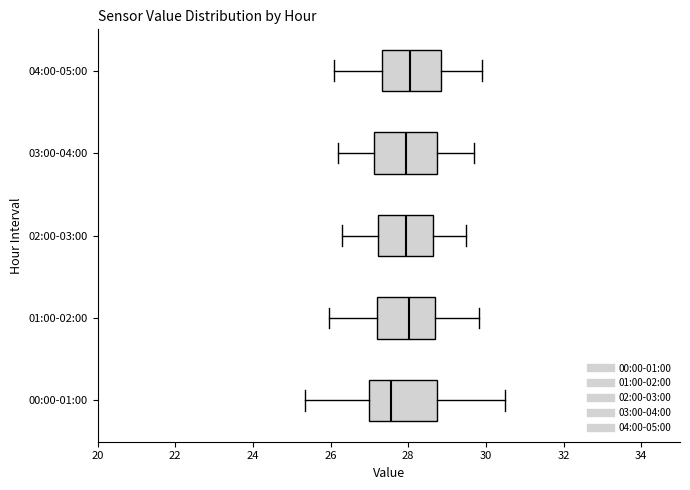

Where does the median line of the box for 01:00-02:00 sit on the x-axis? The values are not printed on the chart, so give them approximately, as read against the axis.

28.0